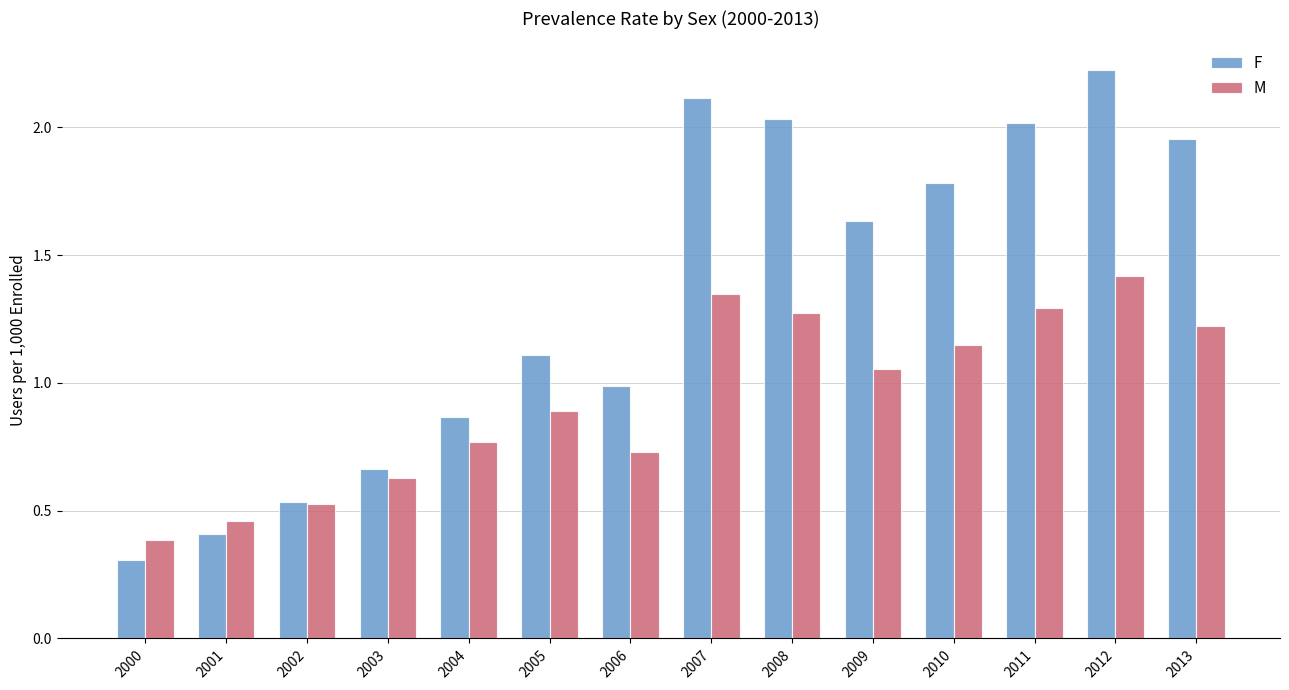

List the series in order of their peak value, highest first.

F, M